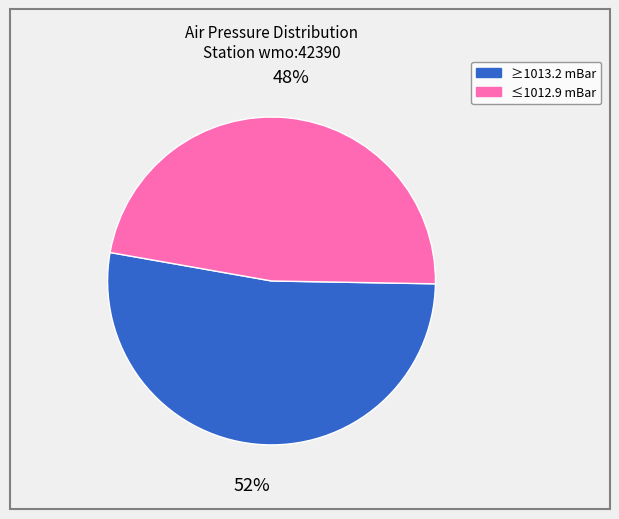

Count the number of slices in the pie.

2